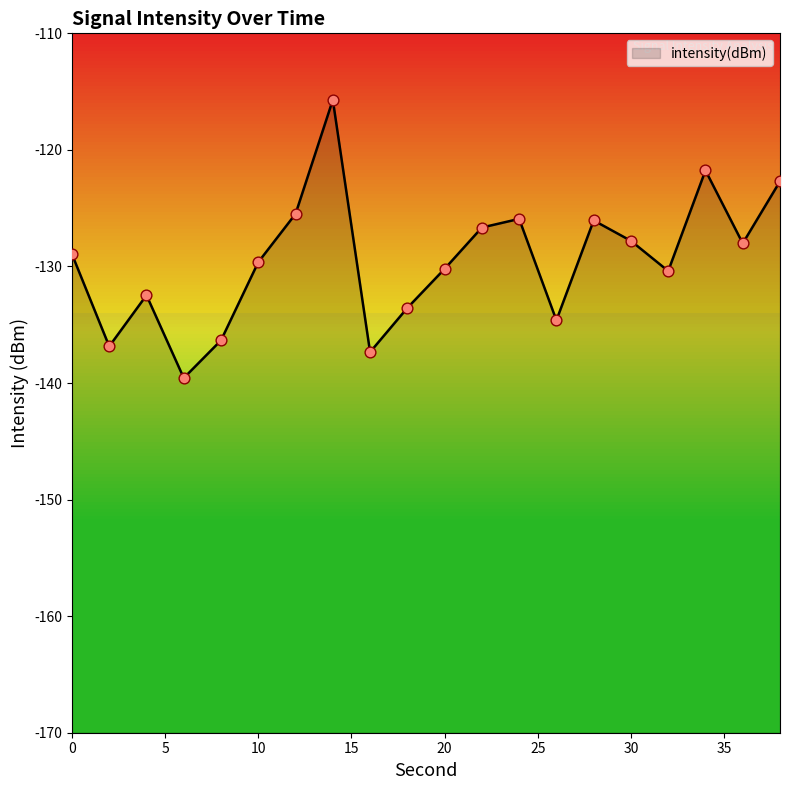

What is the change in value from 18 to 34?

+11.8